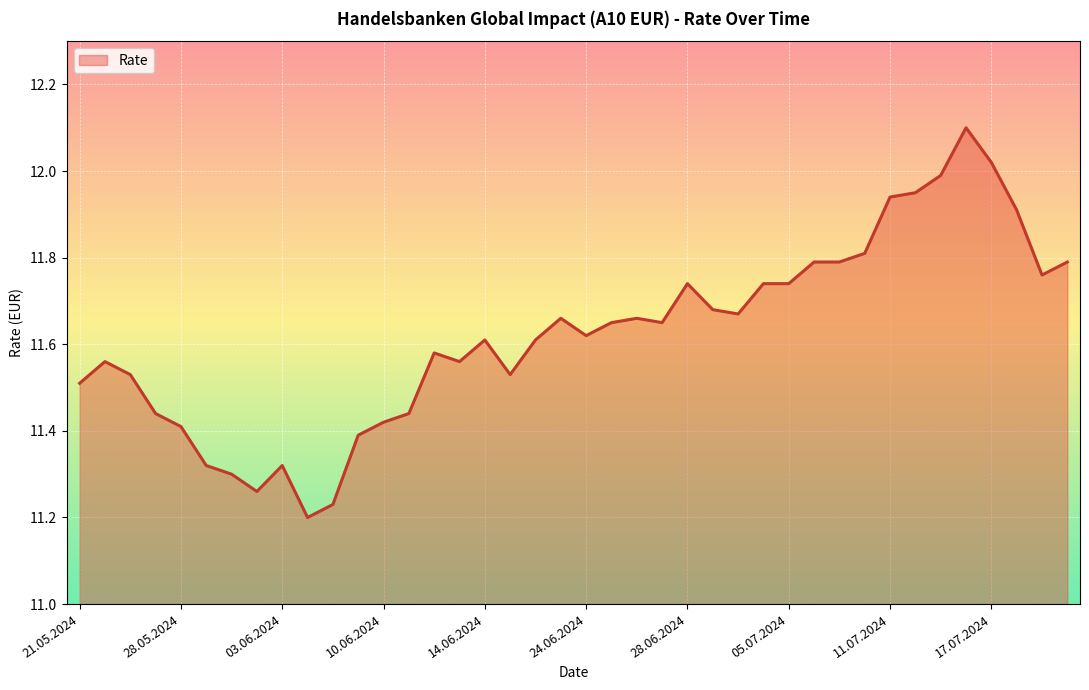

What is the maximum value shown in the chart?

12.1